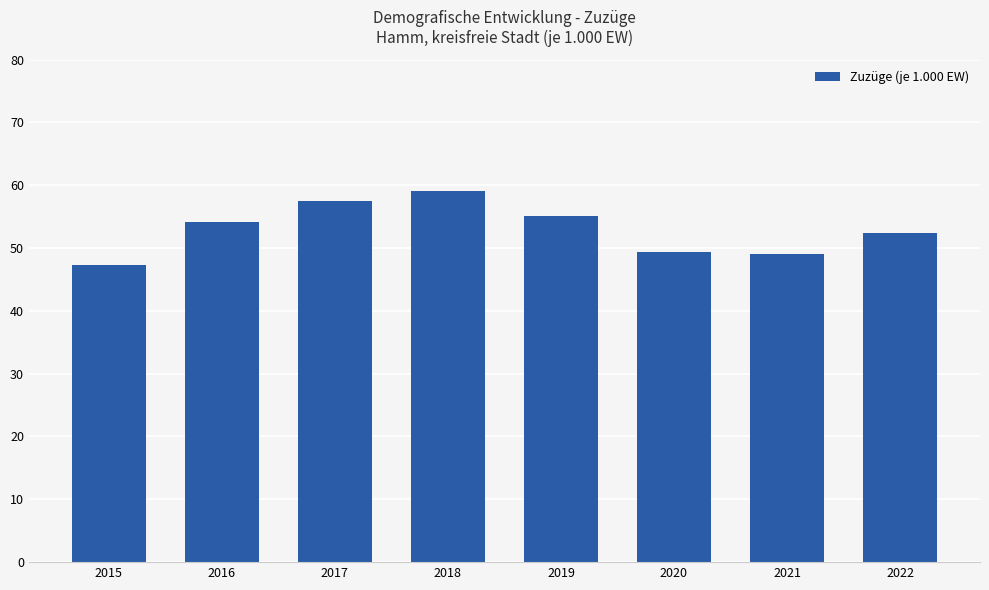

How many bars are there in total?

8